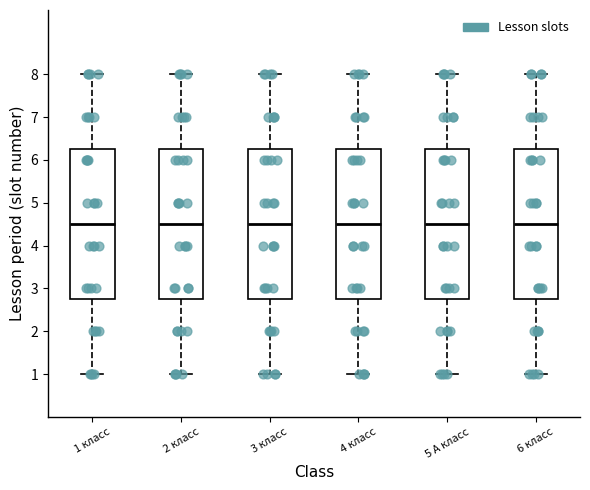

Reading left to right, transcribe this box plot: for each box, give where its median line is, the range the box spans, and where its two whiskers end, as read against the y-axis. The values are not printed on the chart, so give them approximately, as read against the axis.

1 класс: median 4.5, box 2.8 to 6.3, whiskers 1.0 to 8.0
2 класс: median 4.5, box 2.8 to 6.3, whiskers 1.0 to 8.0
3 класс: median 4.5, box 2.8 to 6.3, whiskers 1.0 to 8.0
4 класс: median 4.5, box 2.8 to 6.3, whiskers 1.0 to 8.0
5 А класс: median 4.5, box 2.8 to 6.3, whiskers 1.0 to 8.0
6 класс: median 4.5, box 2.8 to 6.3, whiskers 1.0 to 8.0